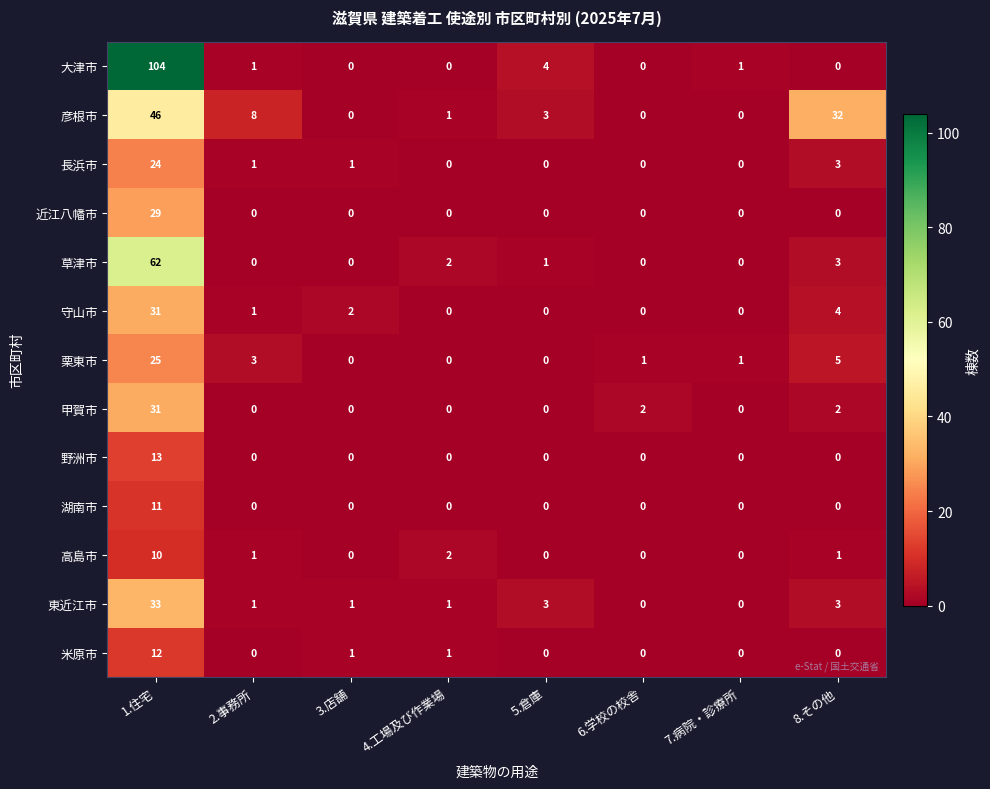

What is the total value across all series at 6.学校の校舎?

3